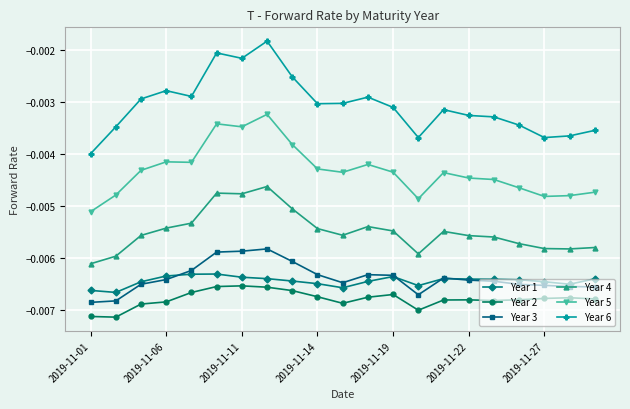

True or false: Year 6 and Year 5 intersect in this chart.

False